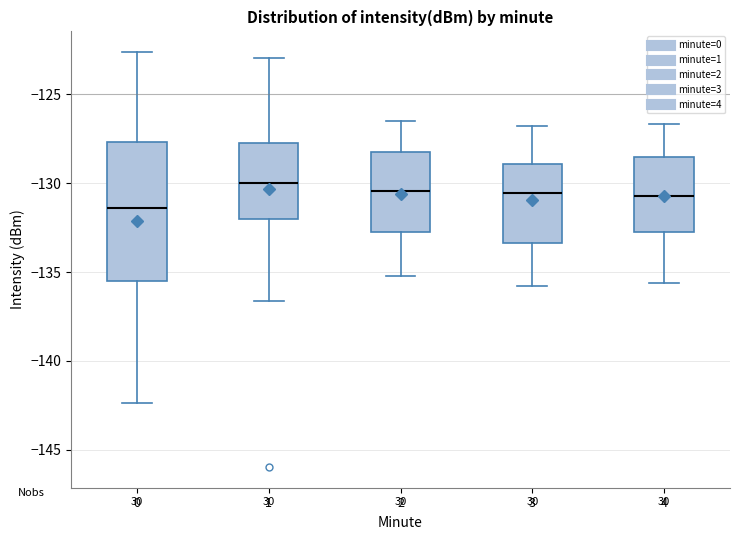

Reading left to right, read every box against the y-axis: the position of its median line, the range the box covers, and the ends of its whiskers. The values are not printed on the chart, so give them approximately, as read against the axis.

0: median -131.5, box -135.5 to -127.5, whiskers -142.5 to -122.5
1: median -130.0, box -132.0 to -127.5, whiskers -136.5 to -123.0
2: median -130.5, box -132.5 to -128.0, whiskers -135.0 to -126.5
3: median -130.5, box -133.5 to -129.0, whiskers -136.0 to -127.0
4: median -130.5, box -133.0 to -128.5, whiskers -135.5 to -126.5